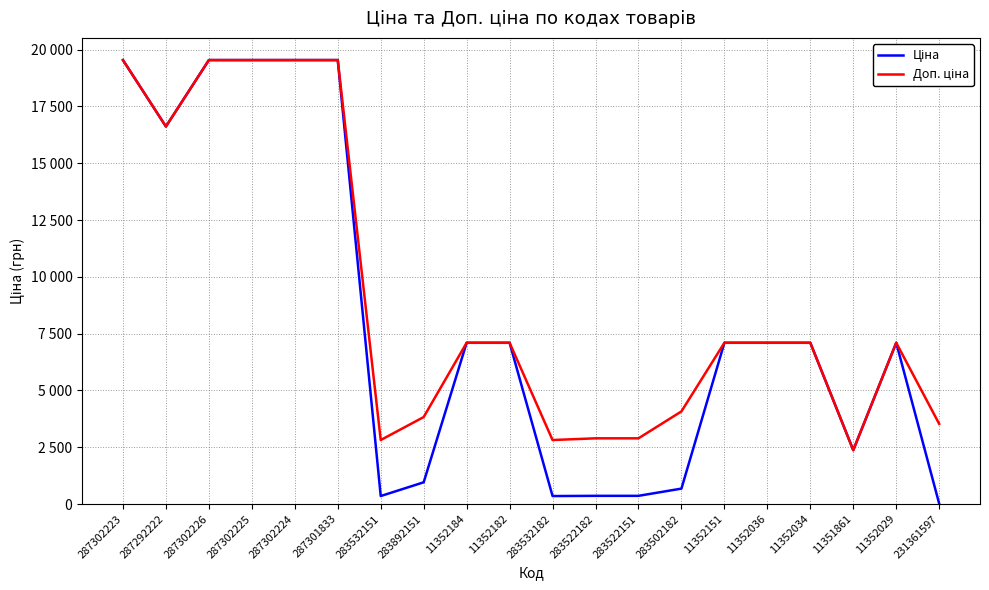

The value of Ціна at 287292222 is 16618.0. True or false?

True